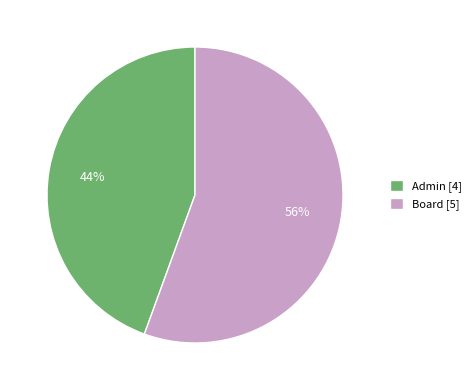

Count the number of slices in the pie.

2